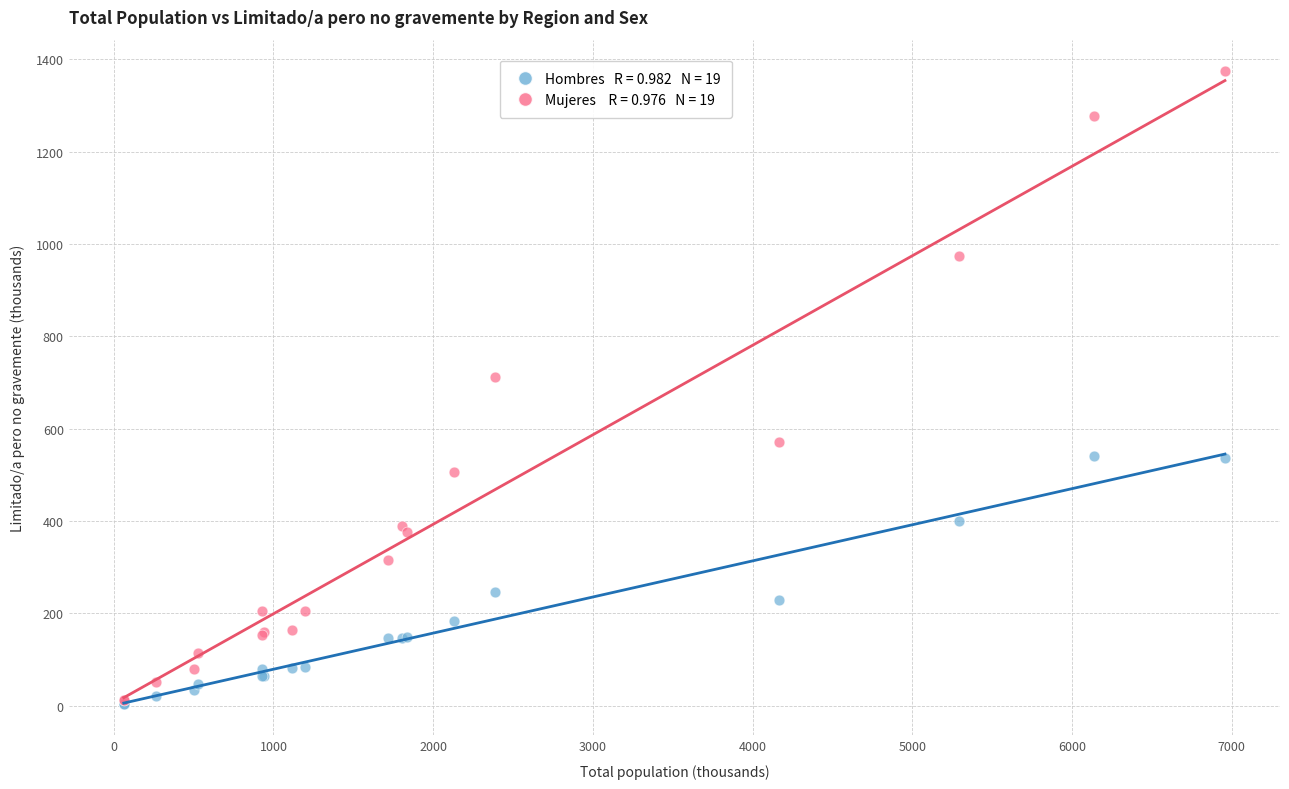

Across all series, what Y value is closest to 689?

712.1